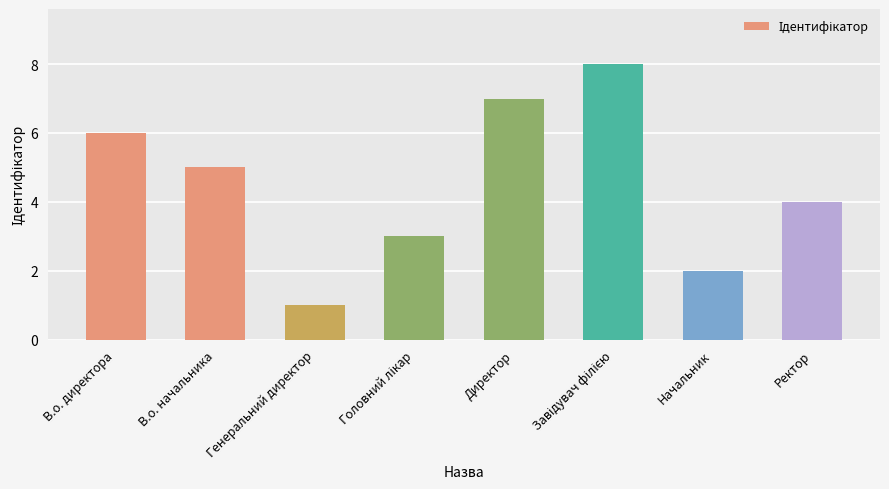

Read the value at В.о. начальника.

5